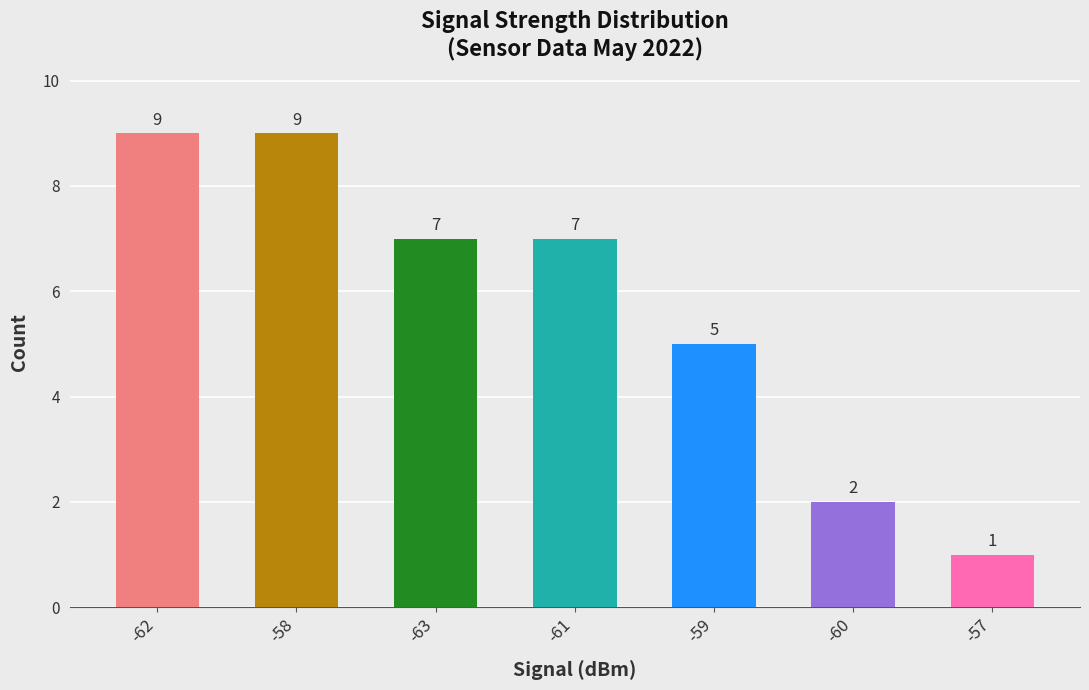

What position from the right is -62?

7